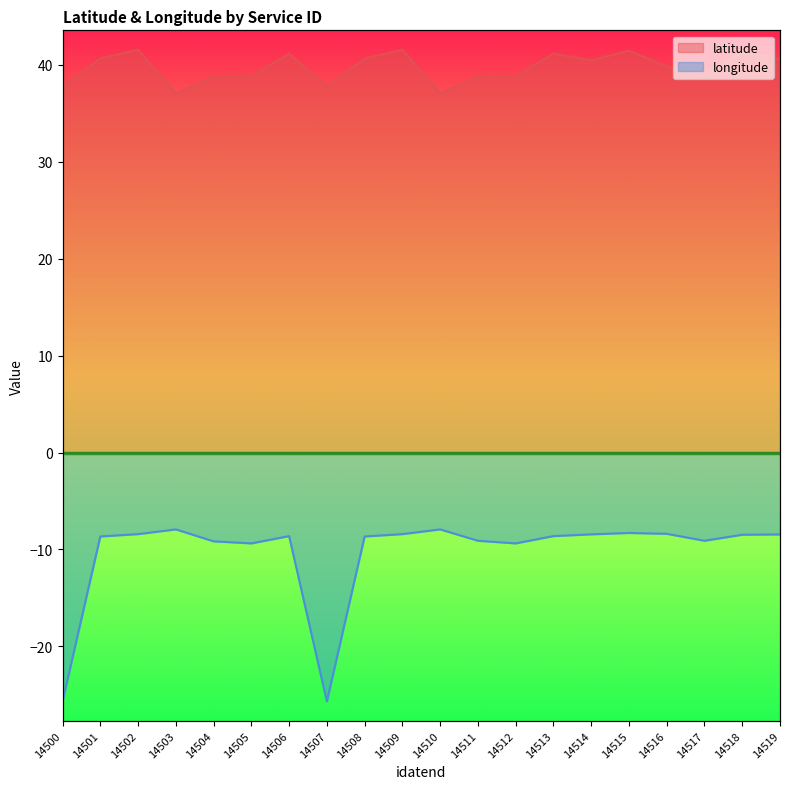

At which category does latitude reach its first local peak?

14502